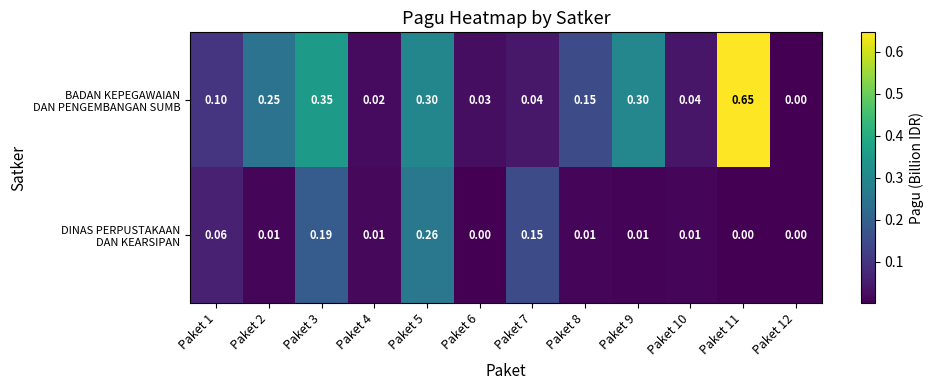

Which series changed the most between Paket 7 and Paket 11?

BADAN KEPEGAWAIAN DAN PENGEMBANGAN SUMB